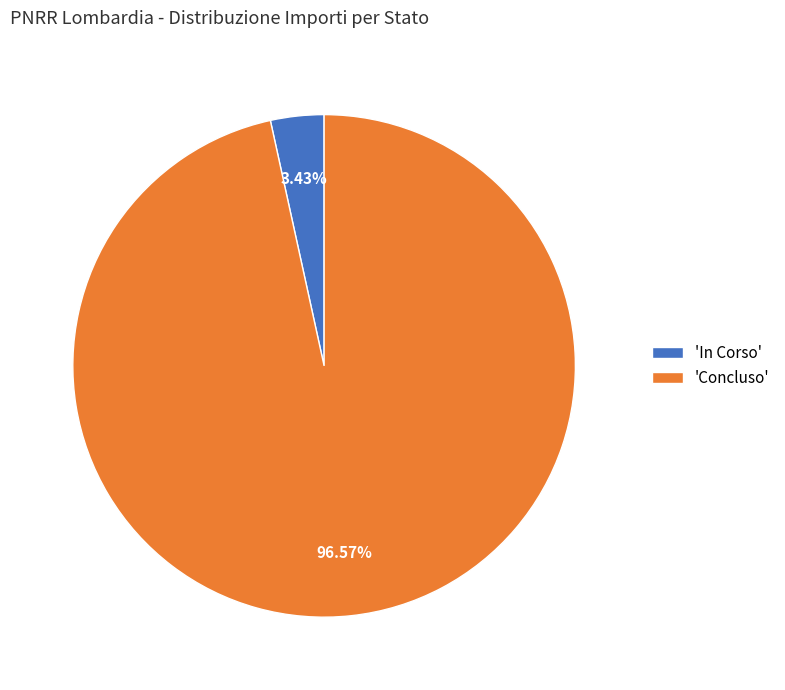

Count the number of slices in the pie.

2